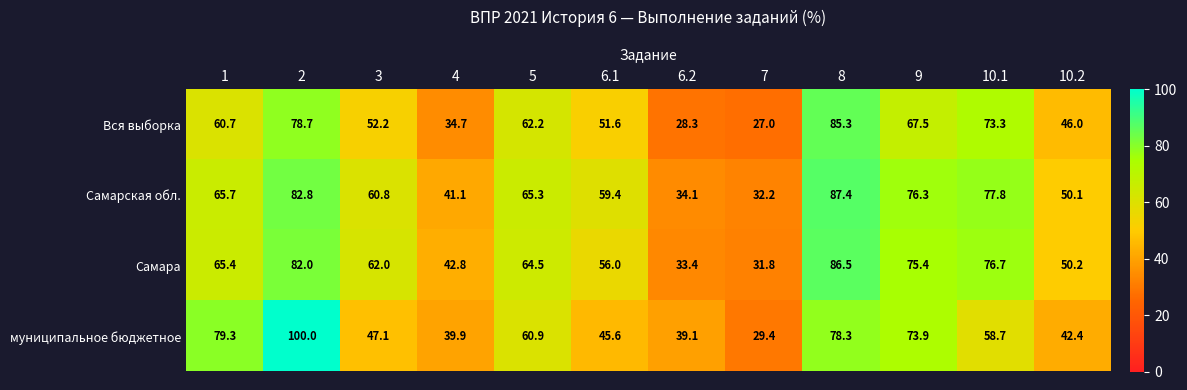

The муниципальное бюджетное series shows 100.0 at 2. True or false?

True